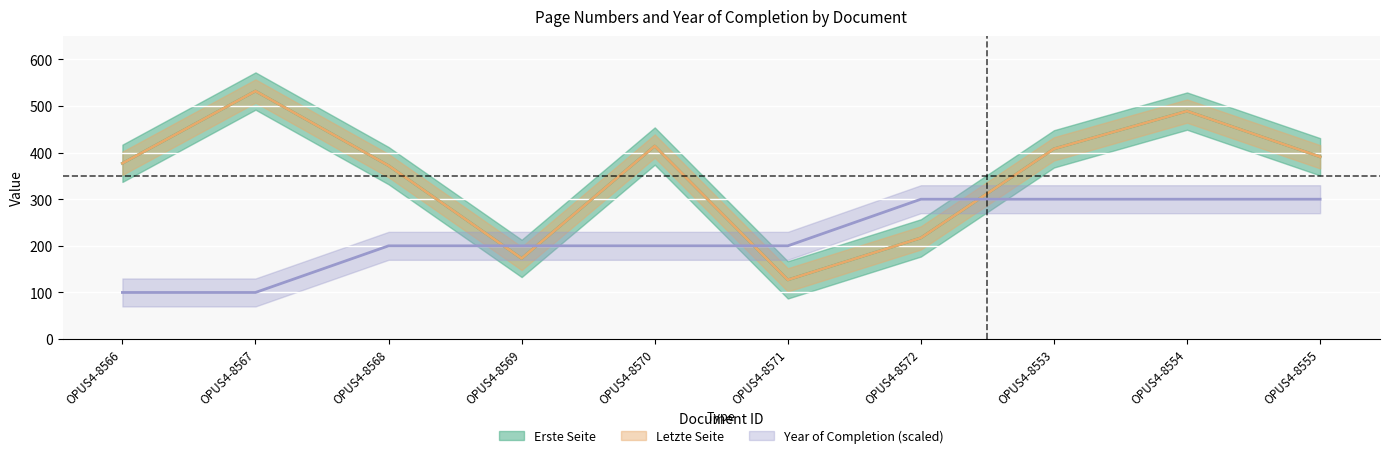

Read the Letzte Seite value at OPUS4-8554.

489